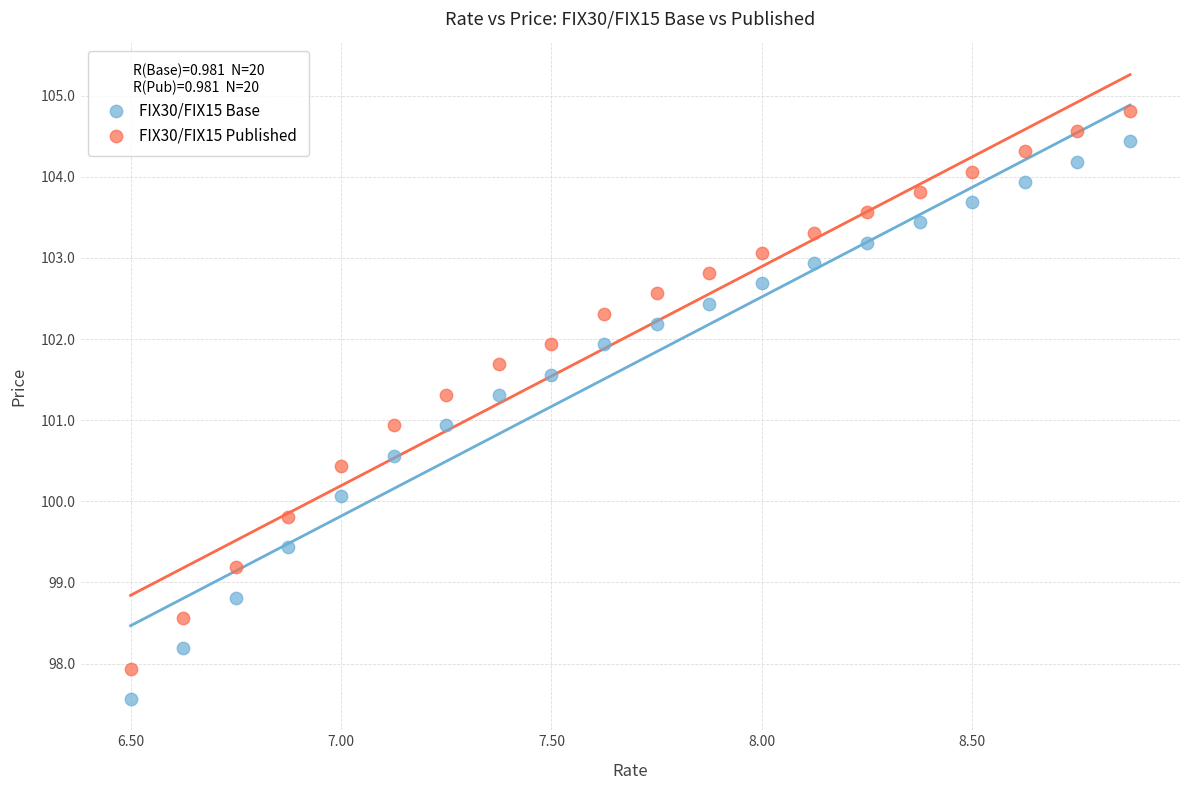

What are all the series names shown in the legend?

FIX30/FIX15 Base, FIX30/FIX15 Published